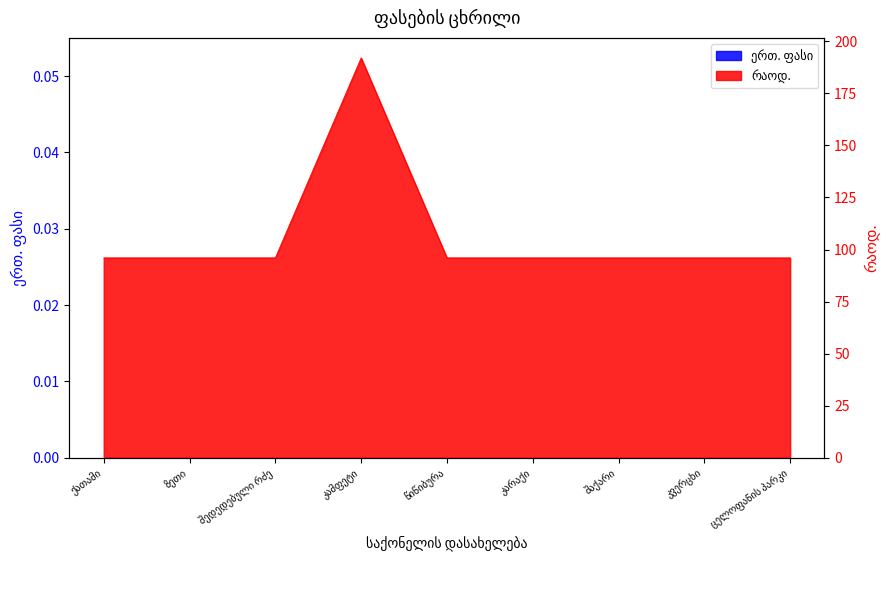

True or false: the data has more than 1 interior local peaks.

False